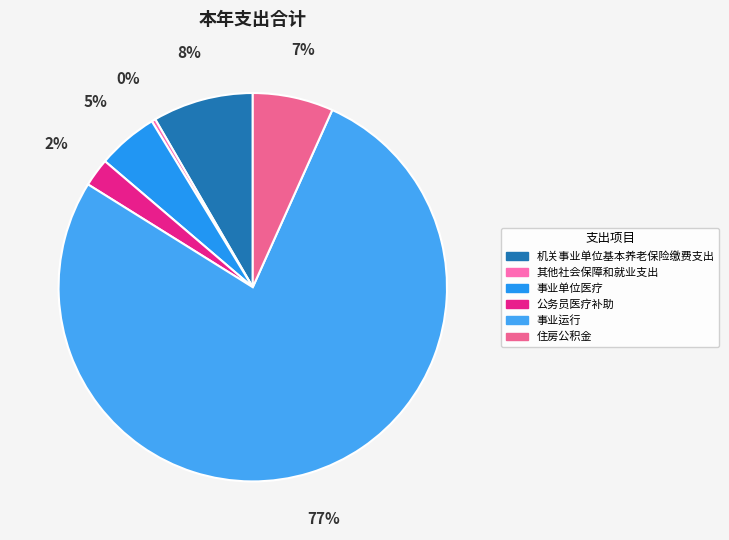

How many segments does this pie chart have?

6